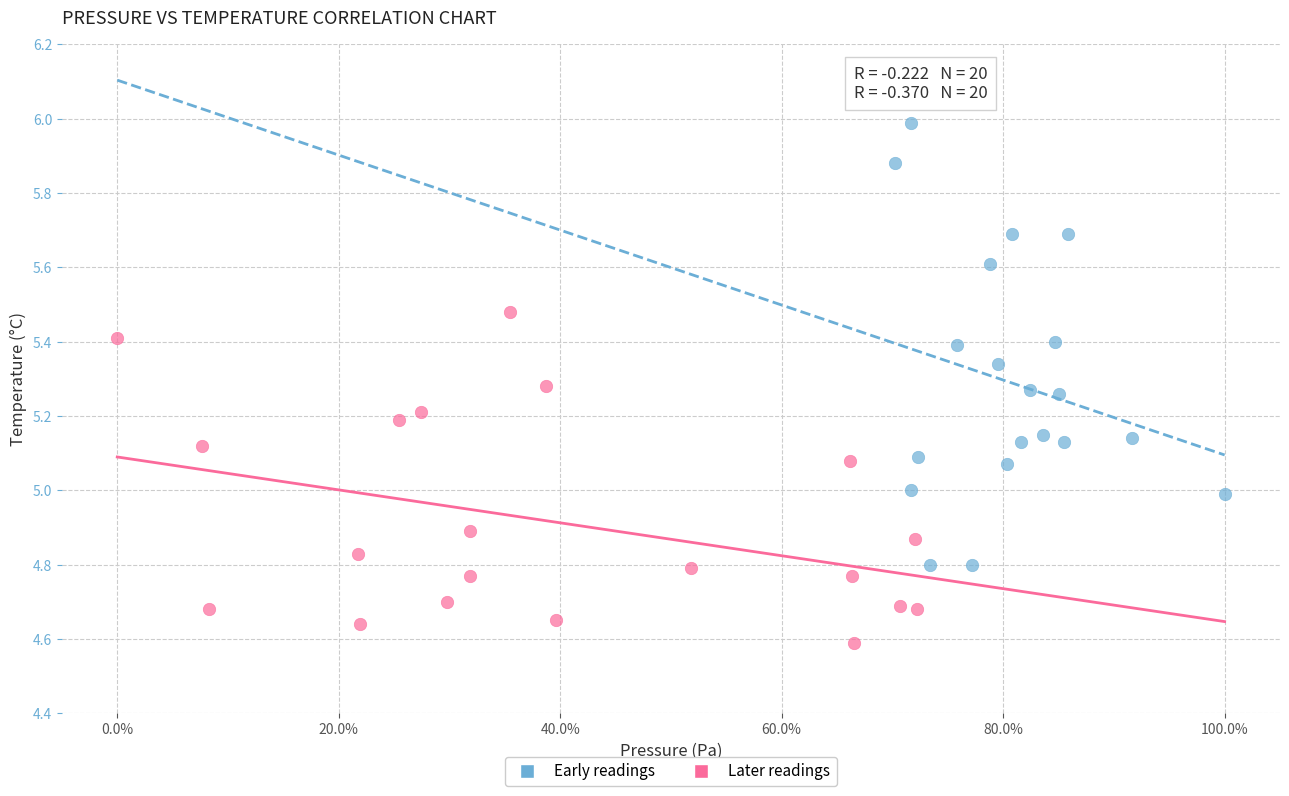

Which series has the widest spread of Y values?

Early readings